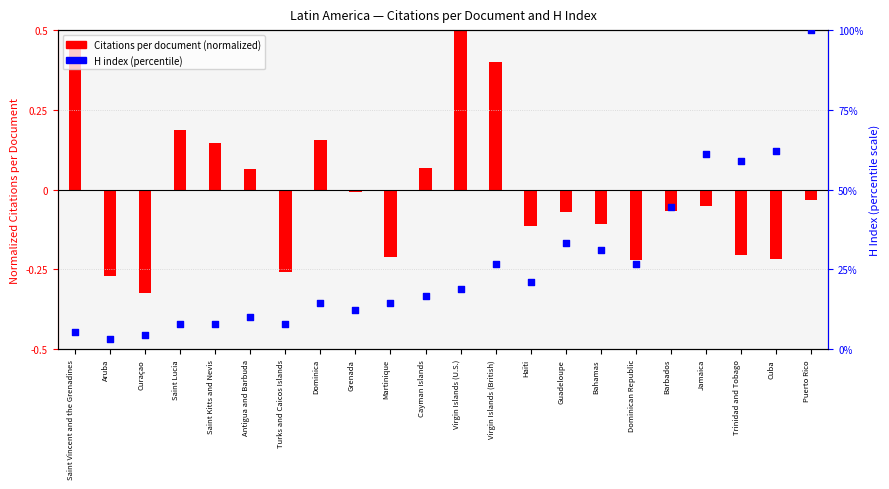

Which series has the largest total across all categories?

H index (percentile)